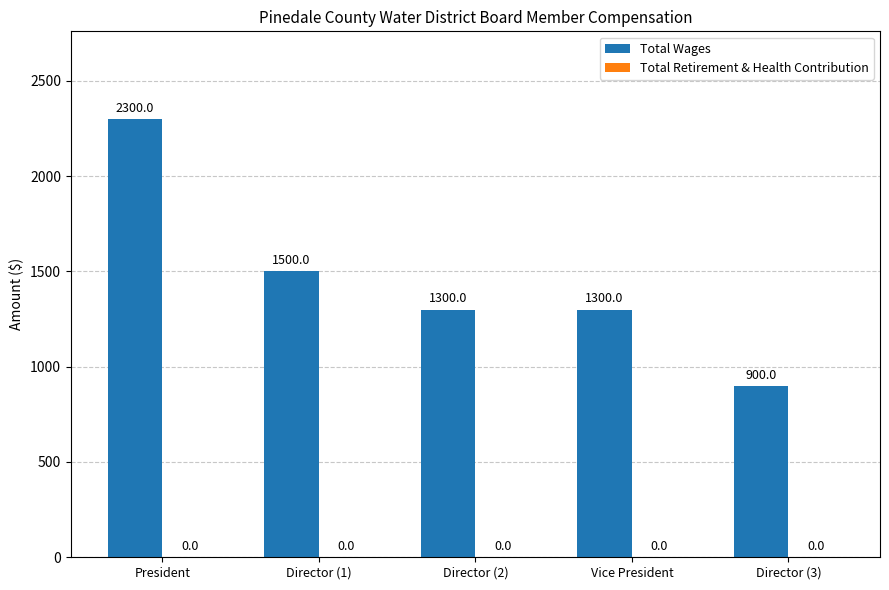

The value at Director (3) is 292. True or false?

False